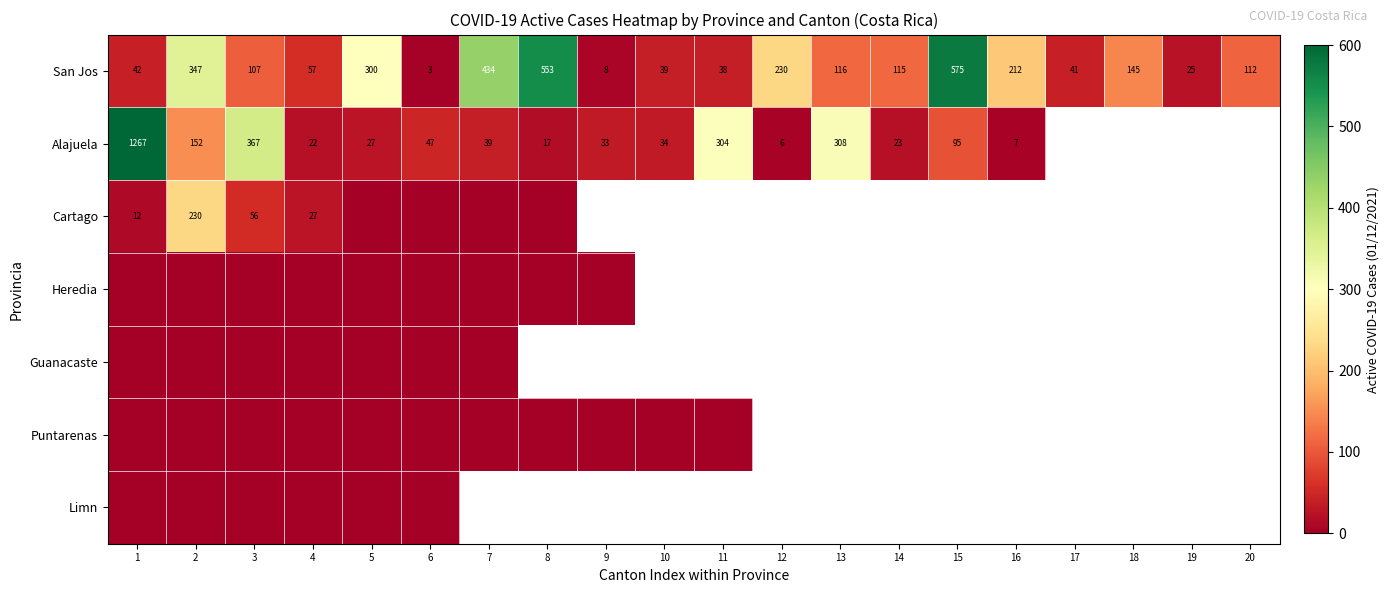

Which category has the highest value across all series?

1